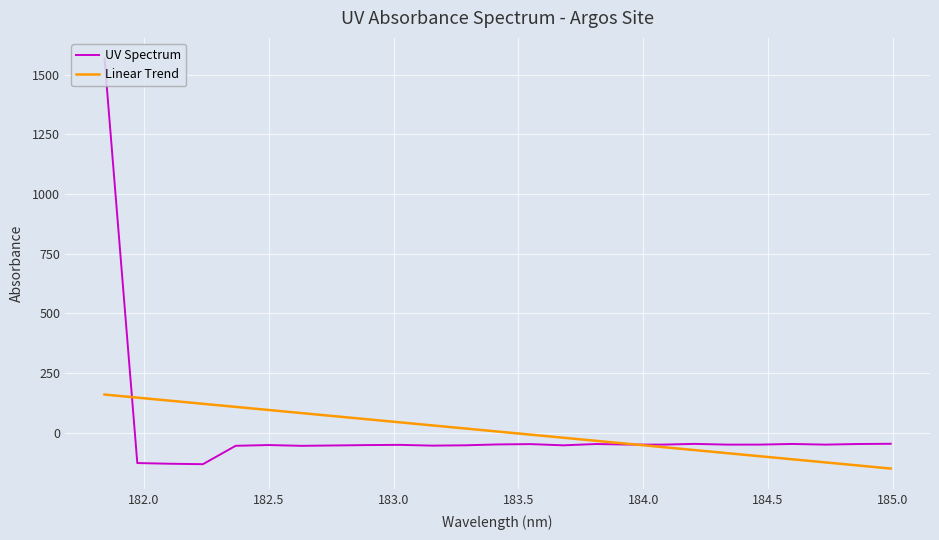

List the series in order of their peak value, highest first.

UV Spectrum, Linear Trend